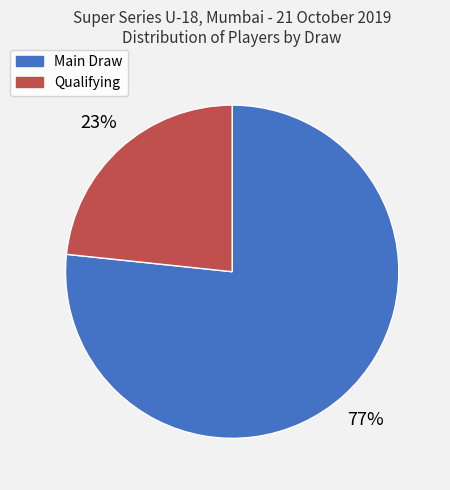

To the nearest percent, what portion does Main Draw represent?

77%